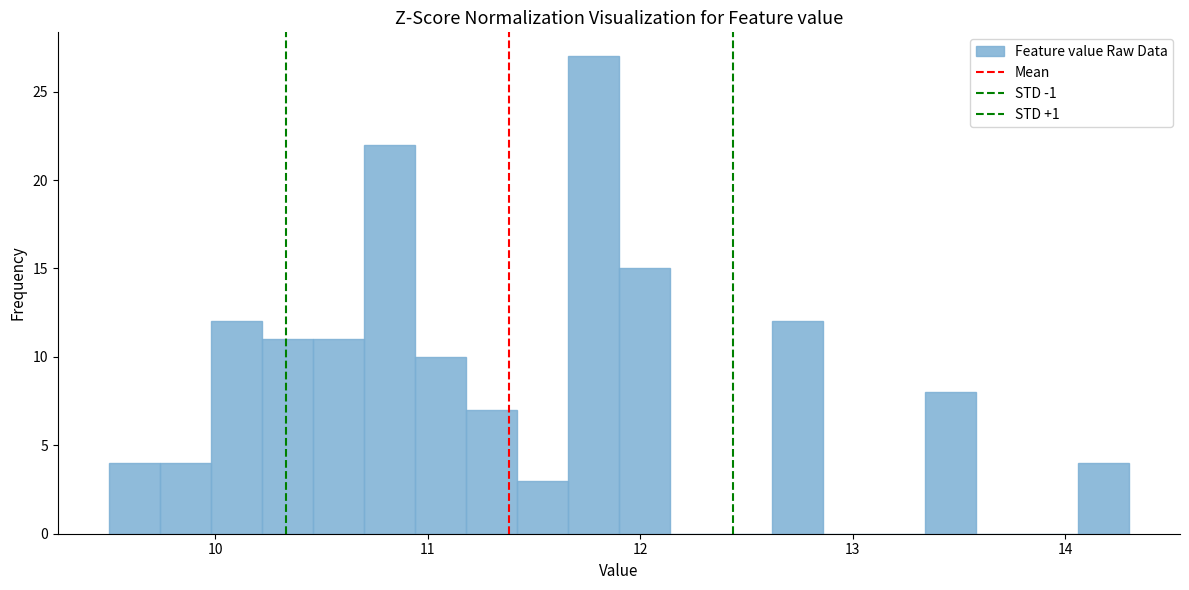

Read against the x-axis, roughly where is the centre of the tallest bar?

11.8